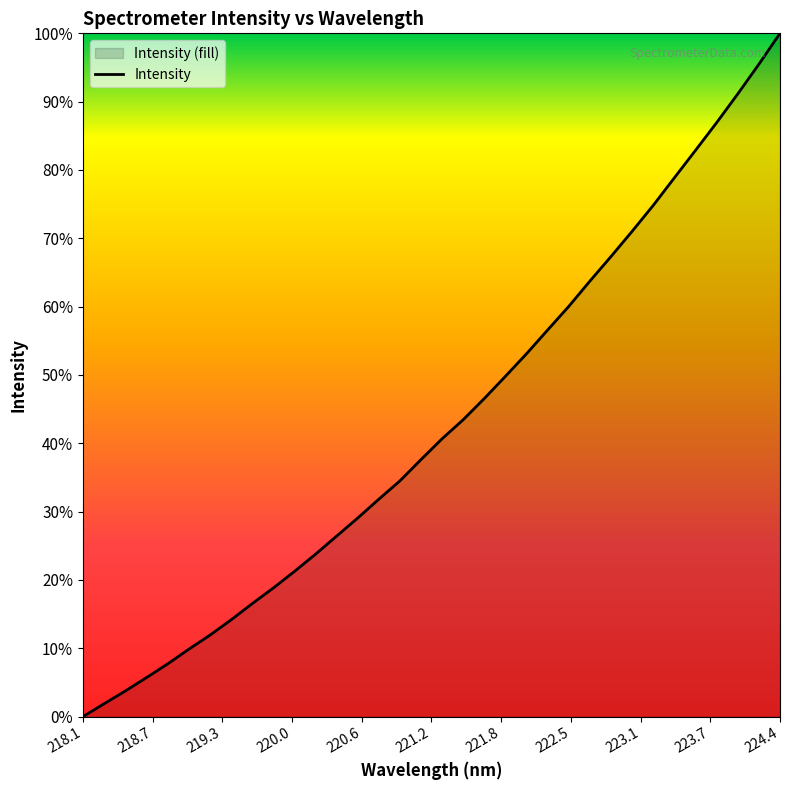

Reading left to right, list all the values displayed in this chart.

2271.2	2319.5	2367.2	2417.3	2468.6	2523.8	2576.5	2633.8	2694.8	2753.5	2815.7	2880.5	2948.5	3016.3	3087.2	3156.0	3236.0	3314.2	3385.7	3465.3	3548.7	3633.4	3722.5	3811.1	3905.9	3998.1	4092.7	4189.9	4293.2	4396.0	4499.8	4607.5	4718.7	4834.5